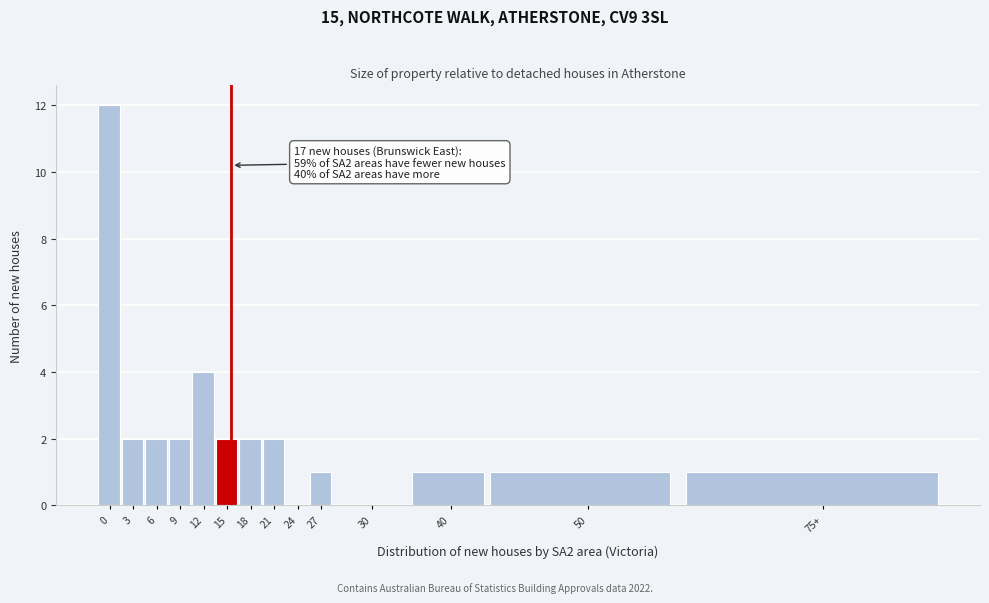

Reading right to left, what are all the values shown in this chart?

75+=1	50=1	40=1	30=0	27=1	24=0	21=2	18=2	15=2	12=4	9=2	6=2	3=2	0=12